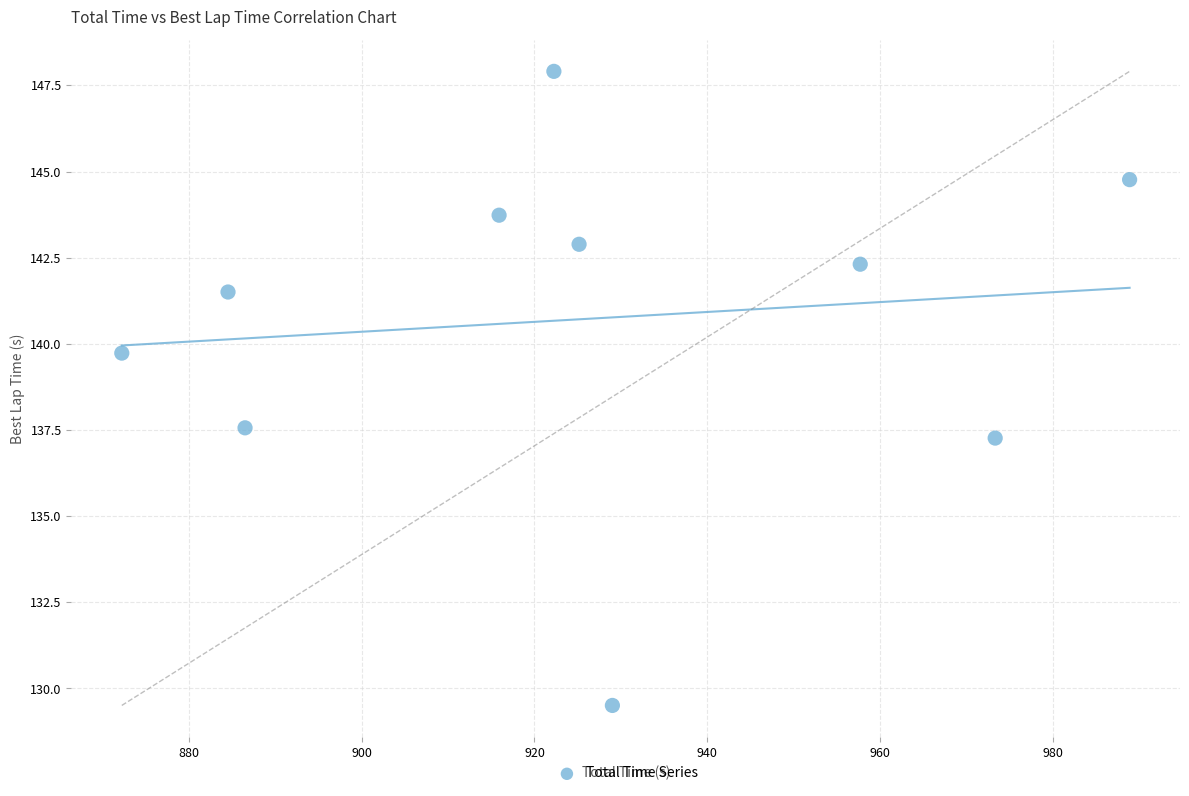

What is the range of X values (max minus min)?

116.5